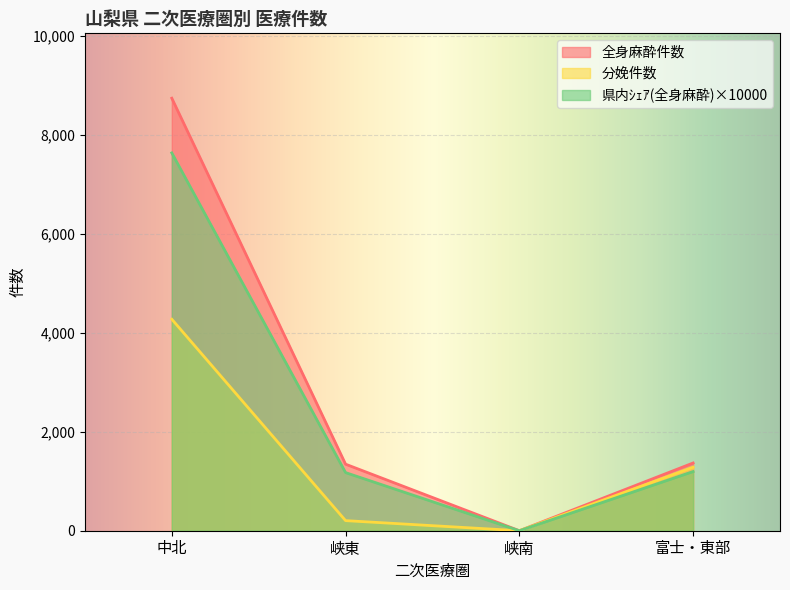

Reading left to right, extract all data points from this chart.

全身麻酔件数: 中北=8736	峡東=1344	峡南=0	富士・東部=1368
分娩件数: 中北=4272	峡東=204	峡南=0	富士・東部=1284
県内ｼｪｱ(全身麻酔): 中北=7631	峡東=1174	峡南=0	富士・東部=1195